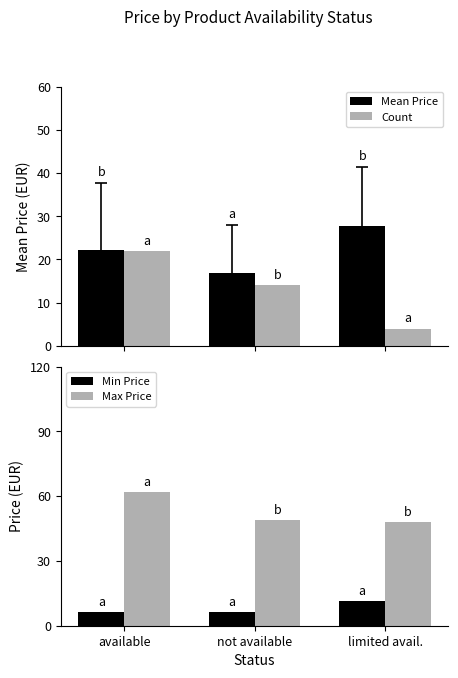

At not available, list the series in order from largest to smallest.

Max Price, Mean Price, Count, Min Price